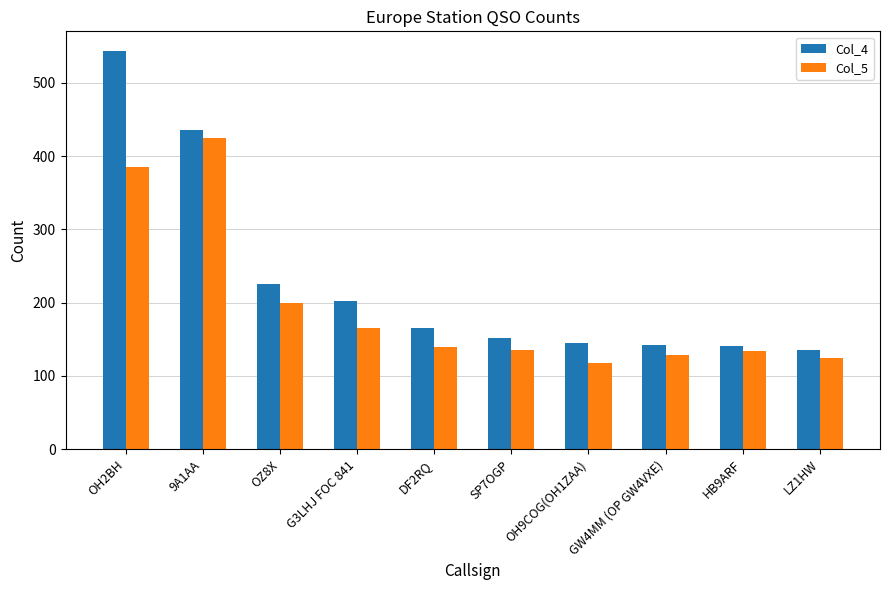

At which label does Col_4 first exceed 166?

OH2BH